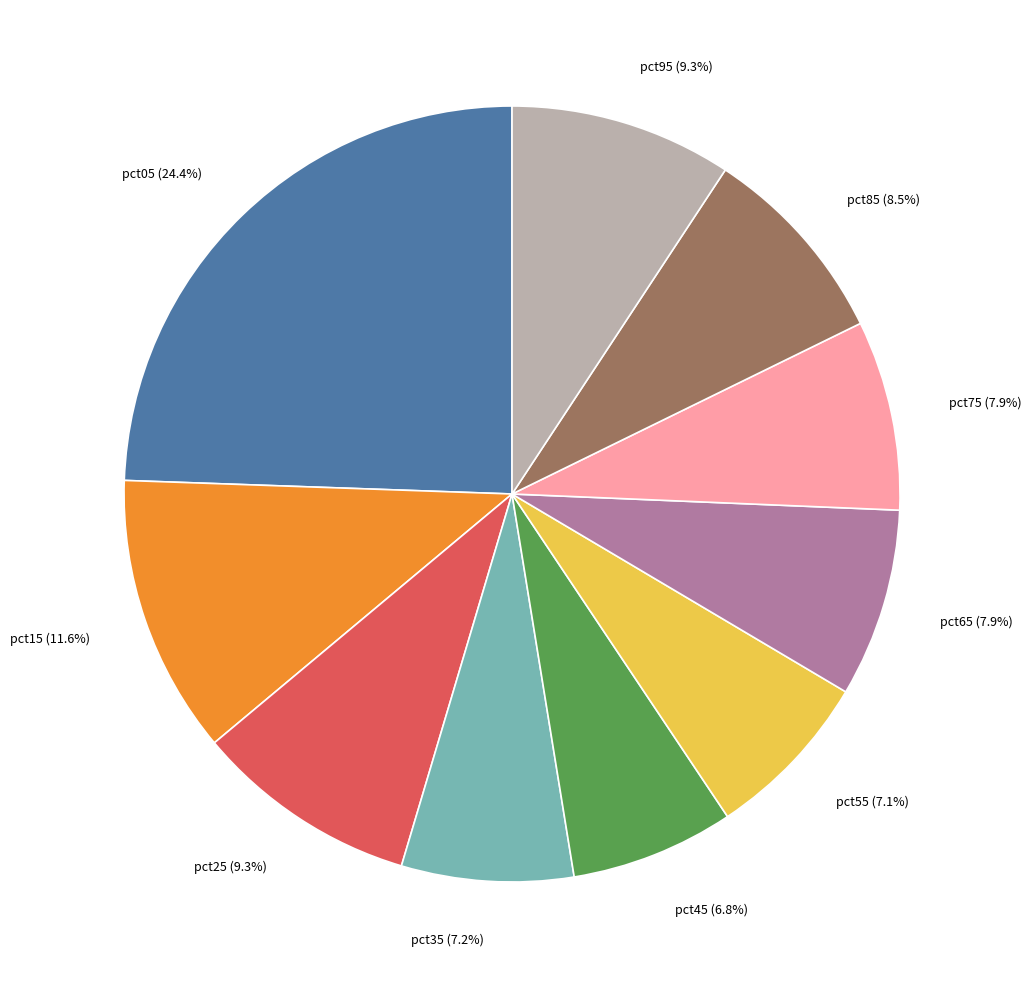

Is there a majority slice in this chart?

No